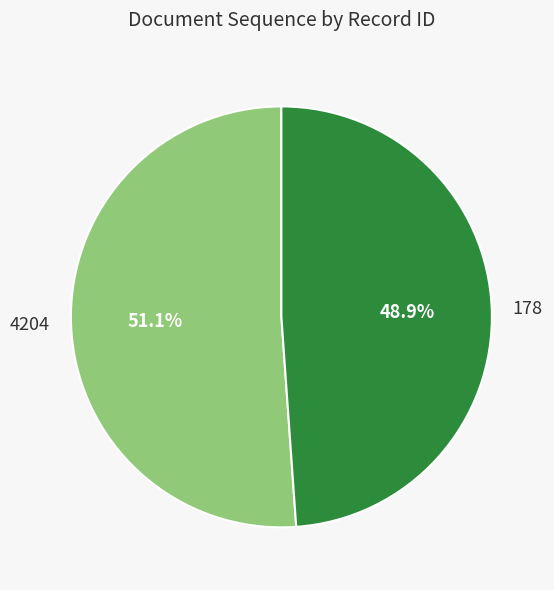

True or false: 178 accounts for 37% of the total.

False